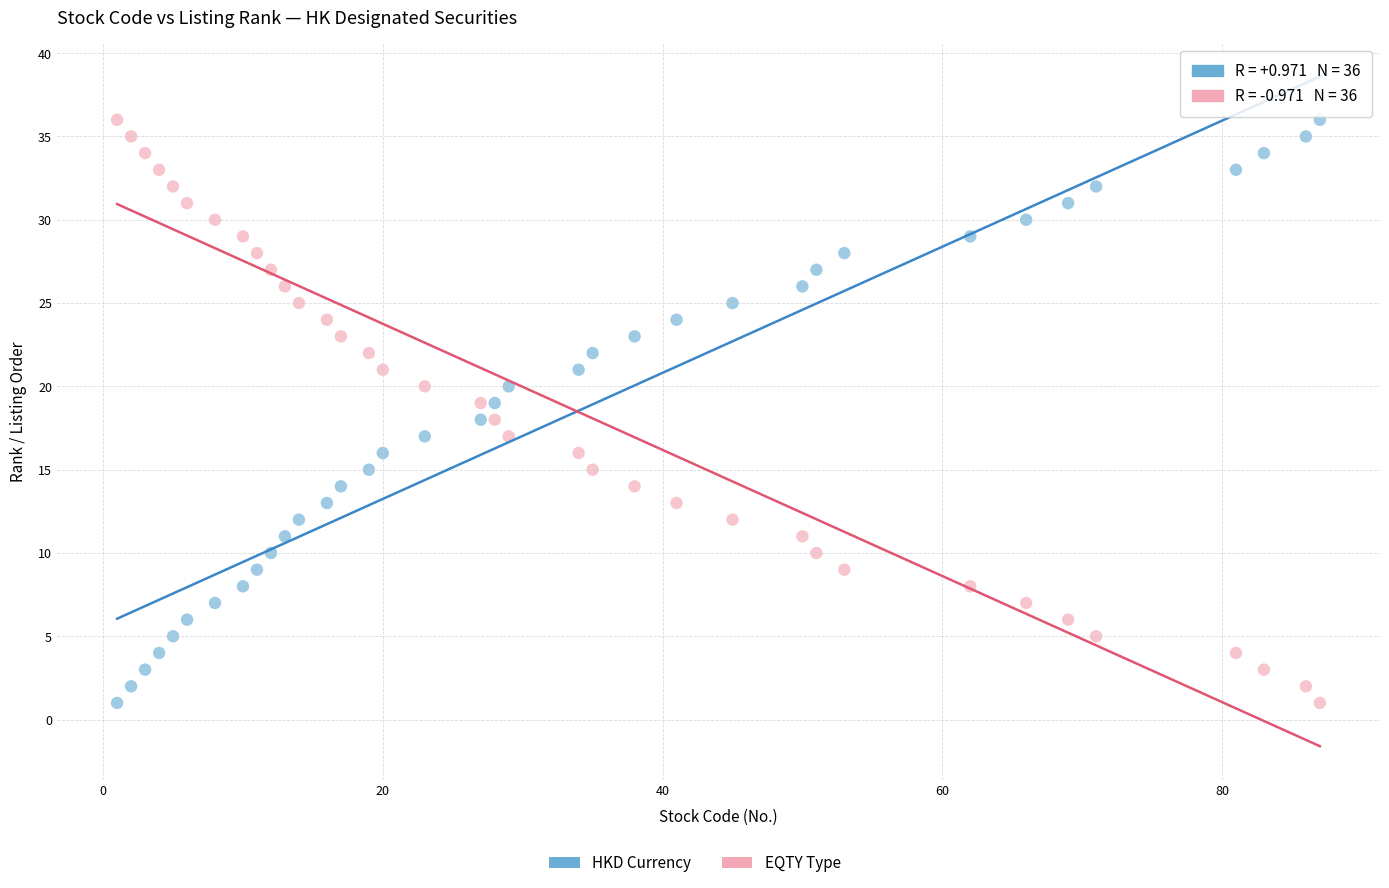

What is the X range (max minus min) for the scatter plot?

86